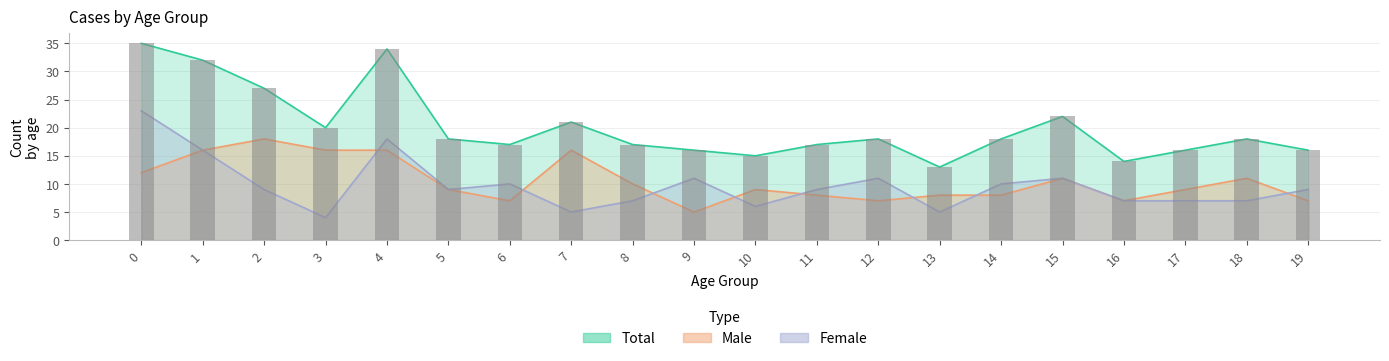

Which label corresponds to the smallest value in the chart?

3